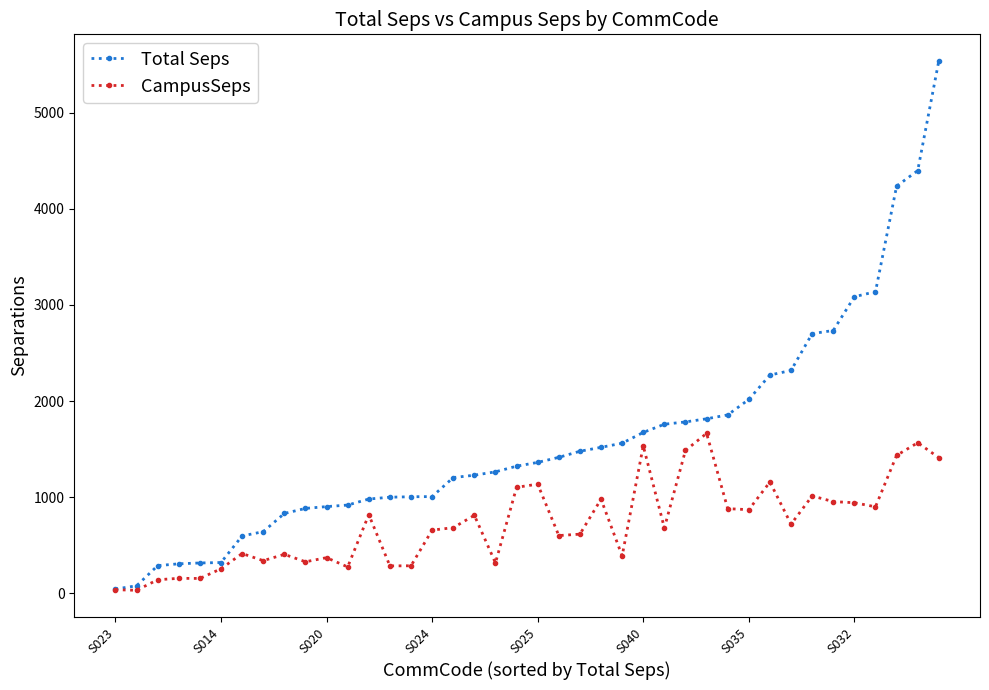

What is the value of the Total Seps point at the 10th from the left?

882.1